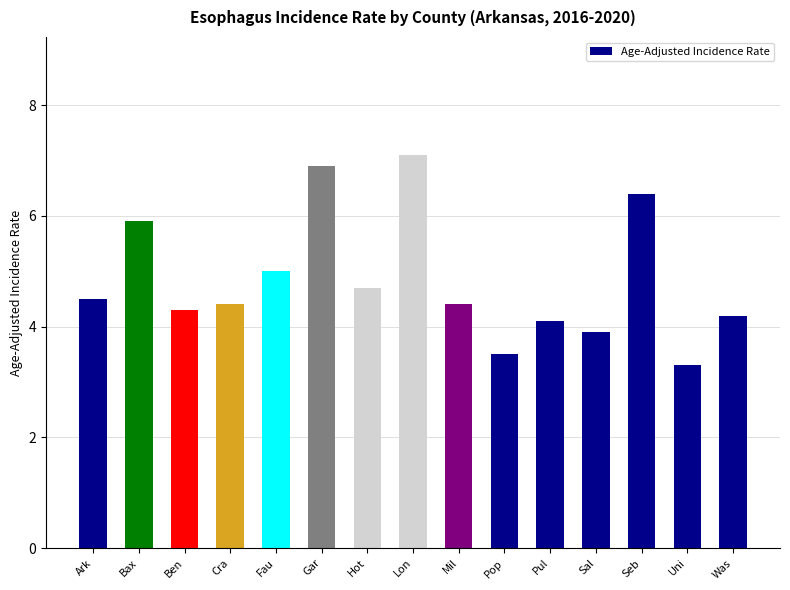

Reading left to right, list all the values displayed in this chart.

Ark=4.5	Bax=5.9	Ben=4.3	Cra=4.4	Fau=5.0	Gar=6.9	Hot=4.7	Lon=7.1	Mil=4.4	Pop=3.5	Pul=4.1	Sal=3.9	Seb=6.4	Uni=3.3	Was=4.2